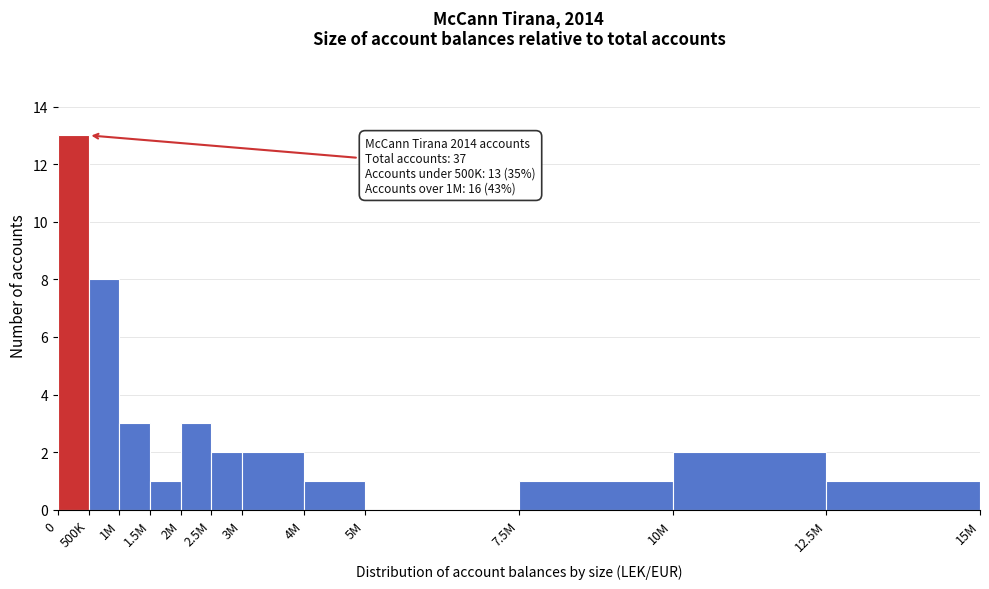

Reading right to left, list all the values displayed in this chart.

12.5M=1	10M=2	7.5M=1	5M=0	4M=1	3M=2	2.5M=2	2M=3	1.5M=1	1M=3	500K=8	0=13